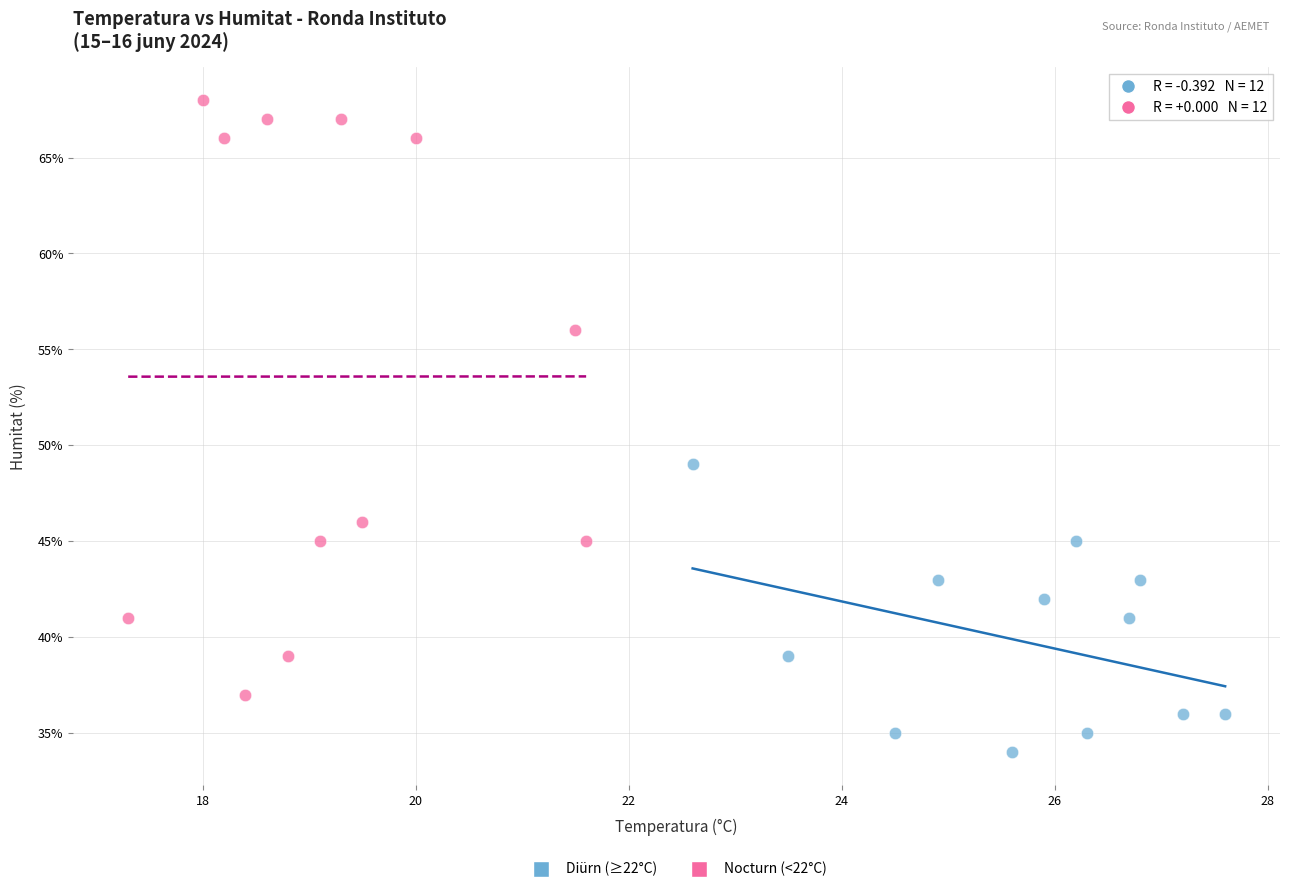

Which series reaches the maximum Y coordinate?

Nocturn (<22°C)